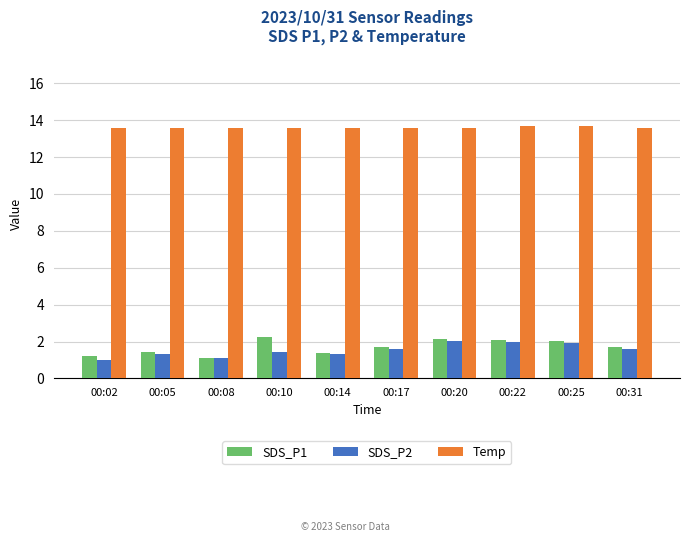

What are all the series names shown in the legend?

SDS_P1, SDS_P2, Temp